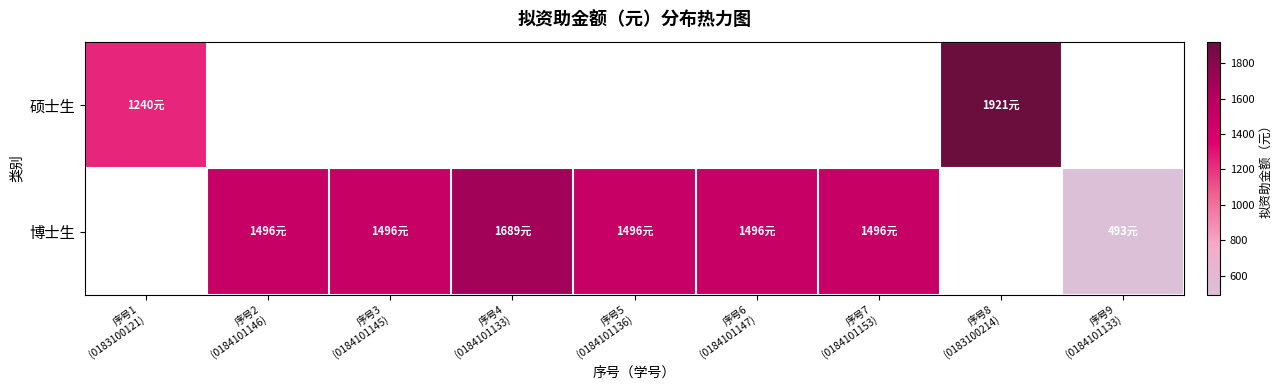

At how many categories does at least one series exceed 615?

8